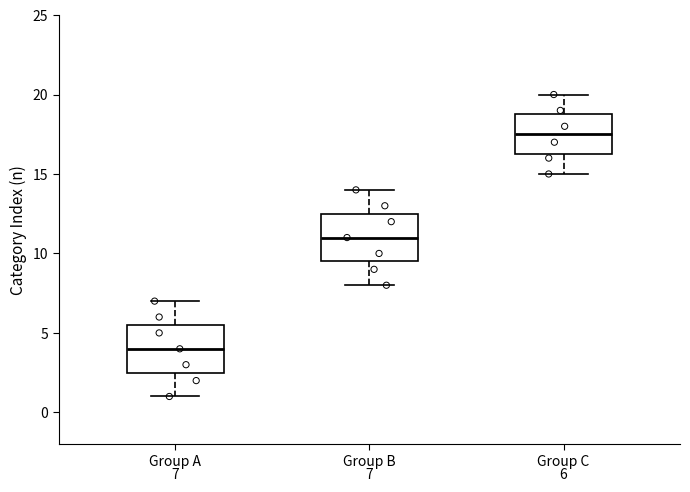

Which box's median line is the highest?

Group C